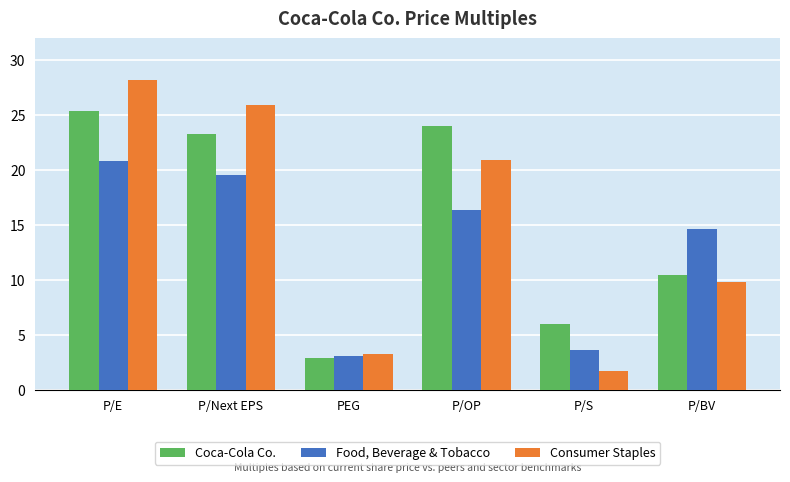

Which category has the highest value in the Consumer Staples series?

P/E